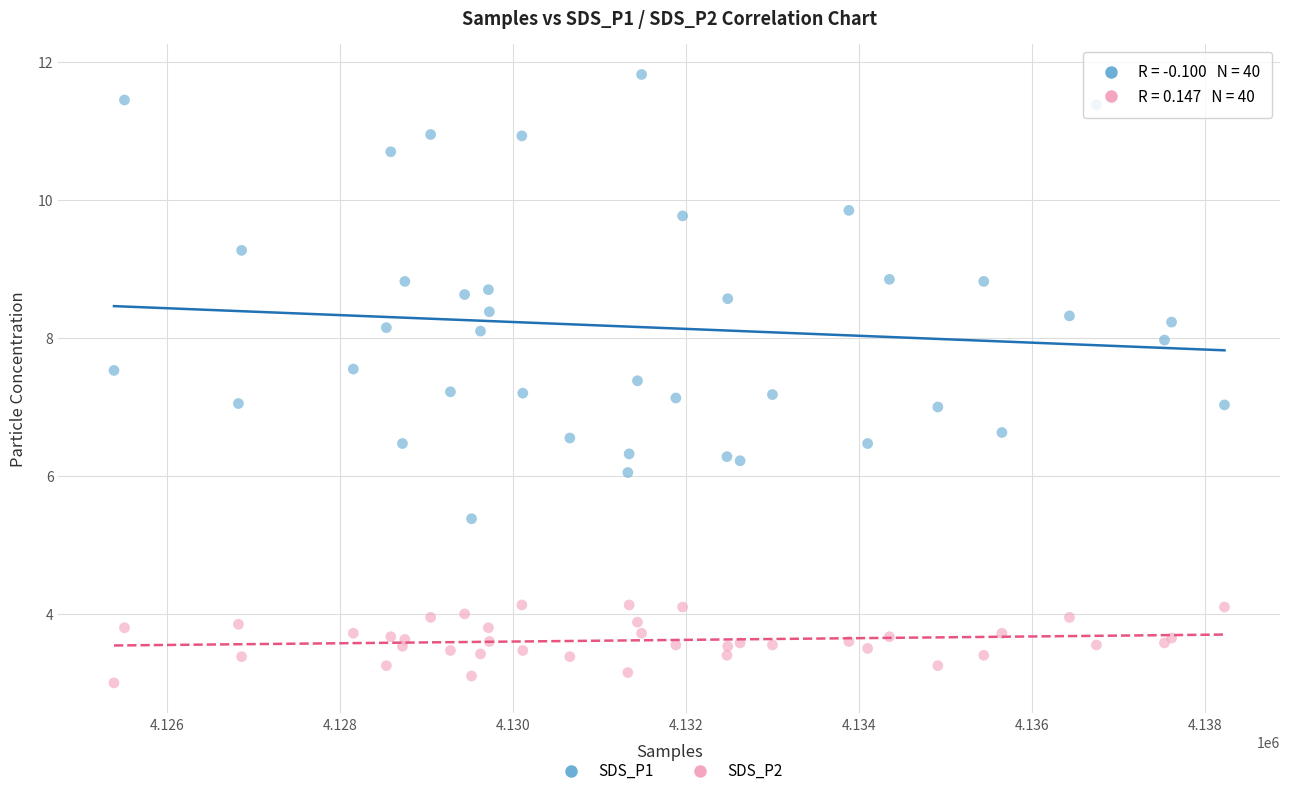

Which series contains the lowest Y value?

SDS_P2